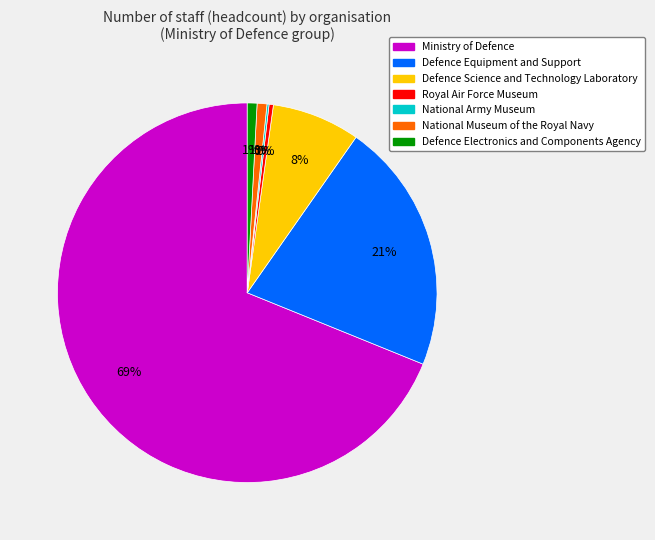

To the nearest percent, what is the average slice percentage?

14%